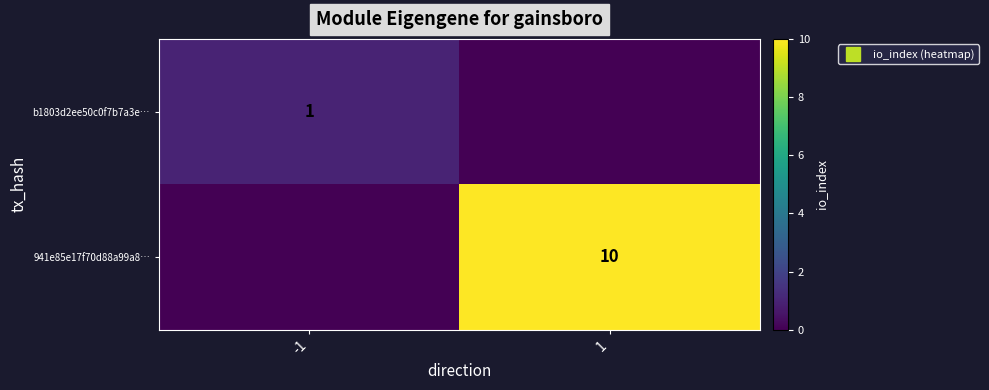

What is the spread (max minus min) of values at -1?

1